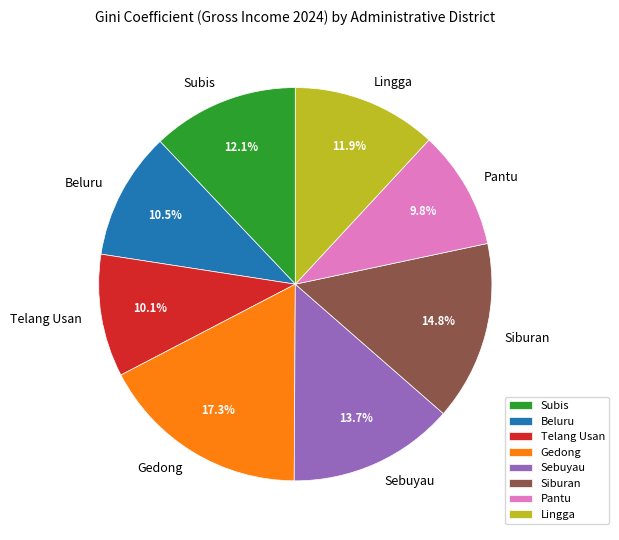

Is it true that Sebuyau is 14% of the pie?

True